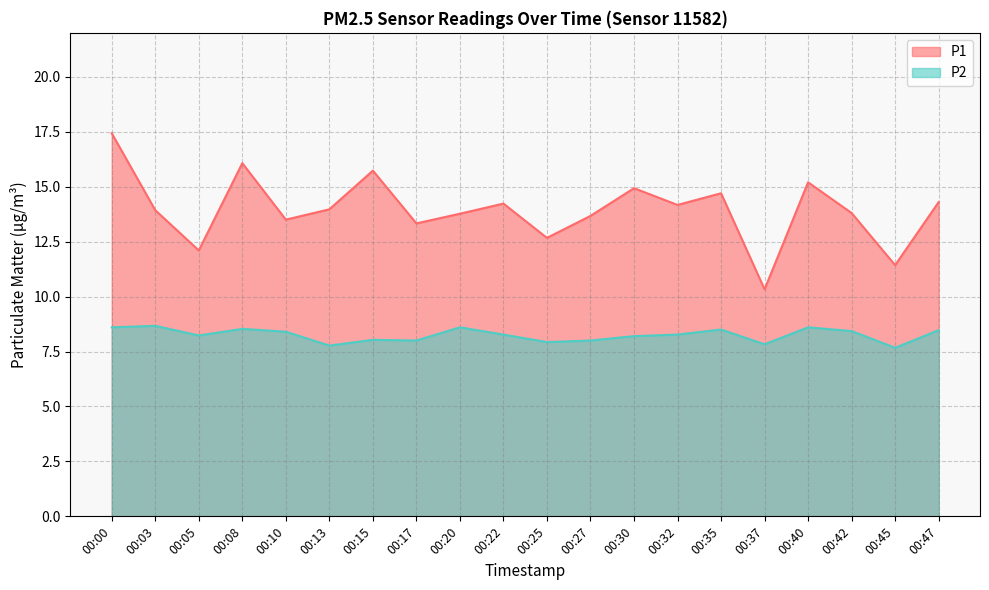

At how many categories does at least one series exceed 8?

20